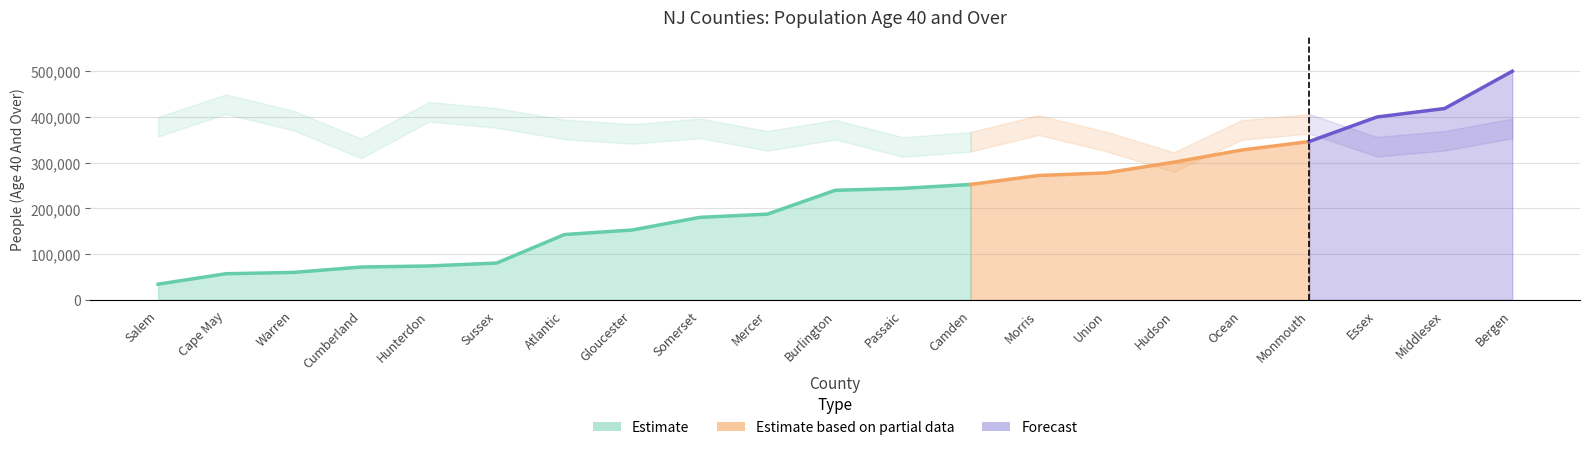

Is the value of People (Age 40 And Over) at Ocean greater than the value of Value (Percent) at Camden?

Yes